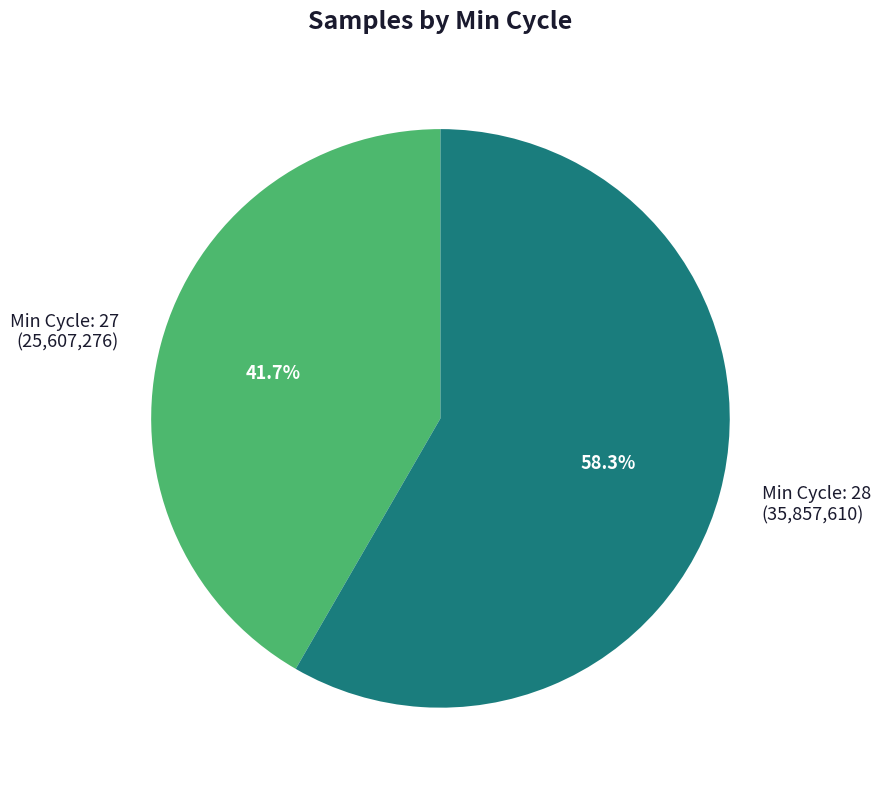

Does any single category account for the majority?

Yes